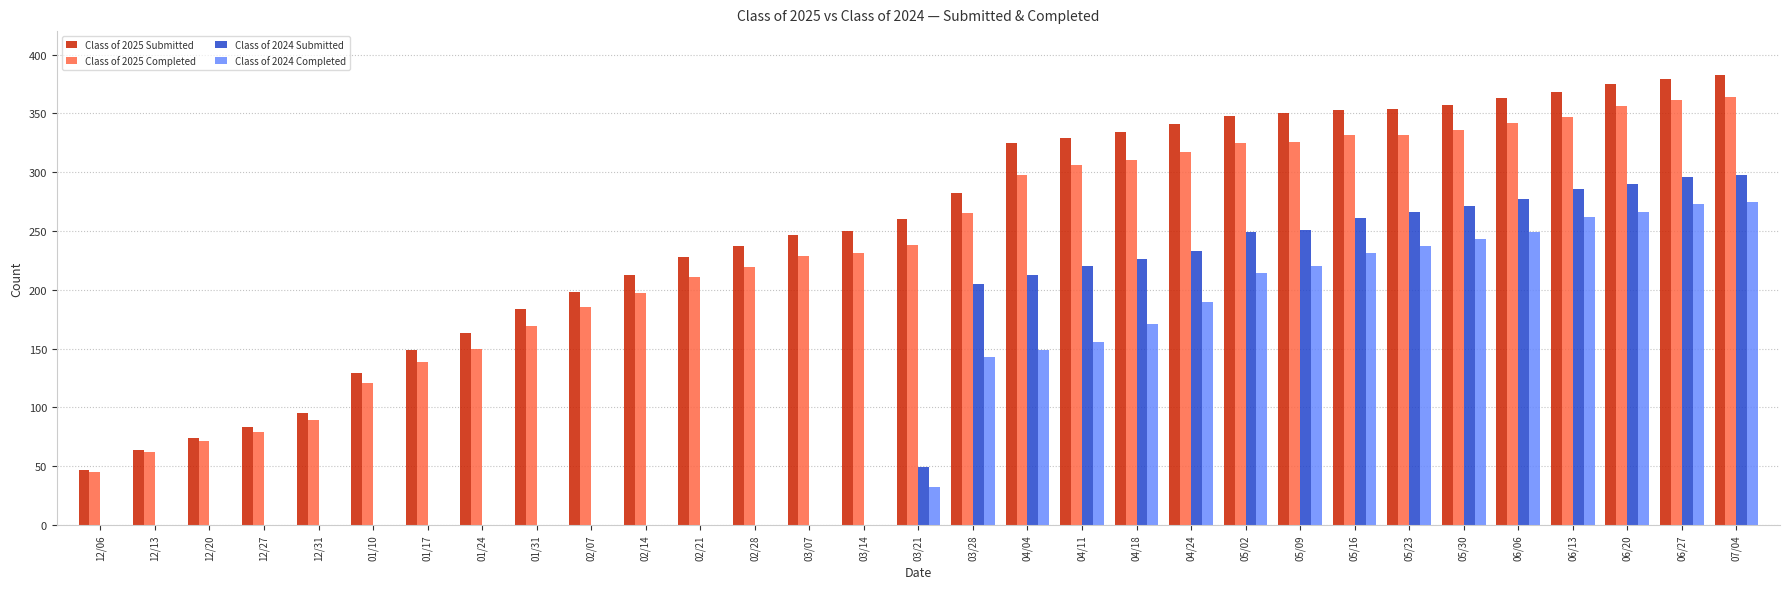

Between 02/07 and 06/06, which series saw the biggest shift?

Class of 2024 Submitted